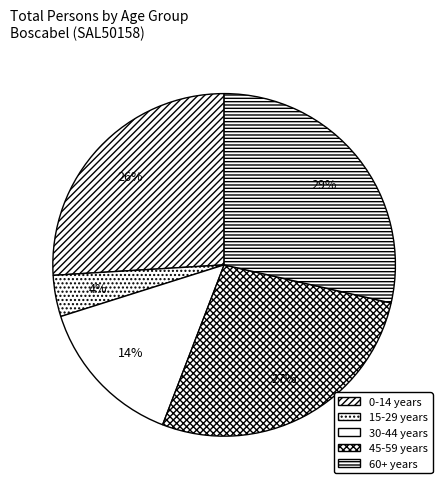

How many segments does this pie chart have?

5